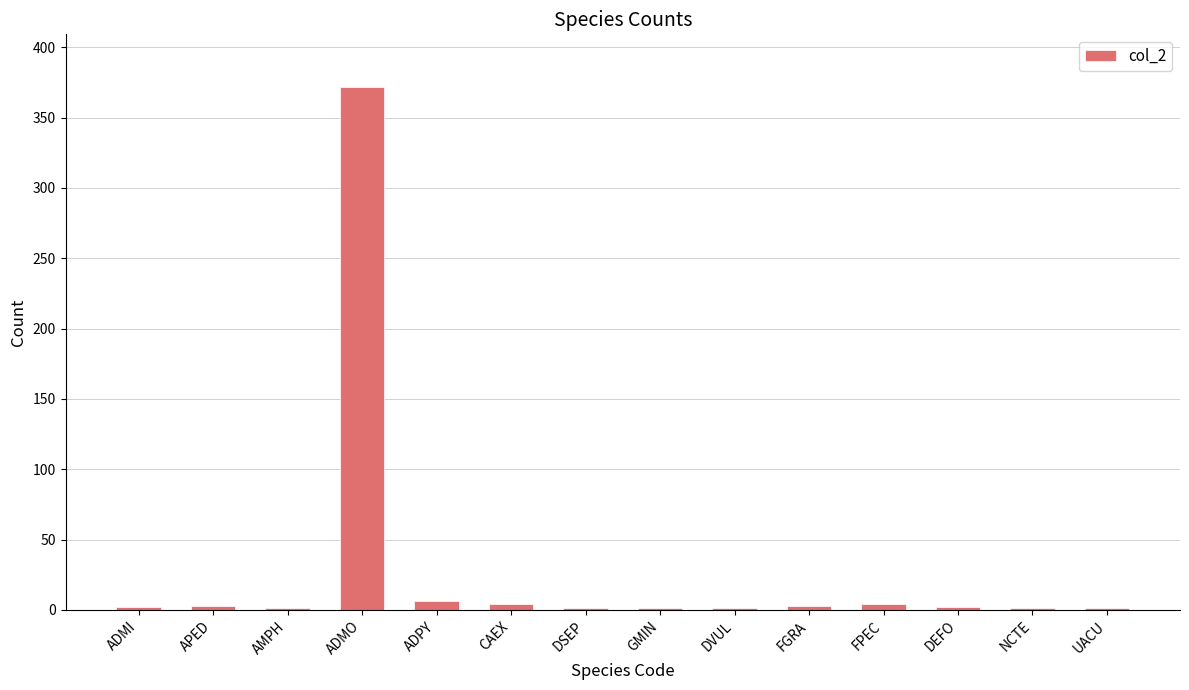

What is the greatest value displayed?

372